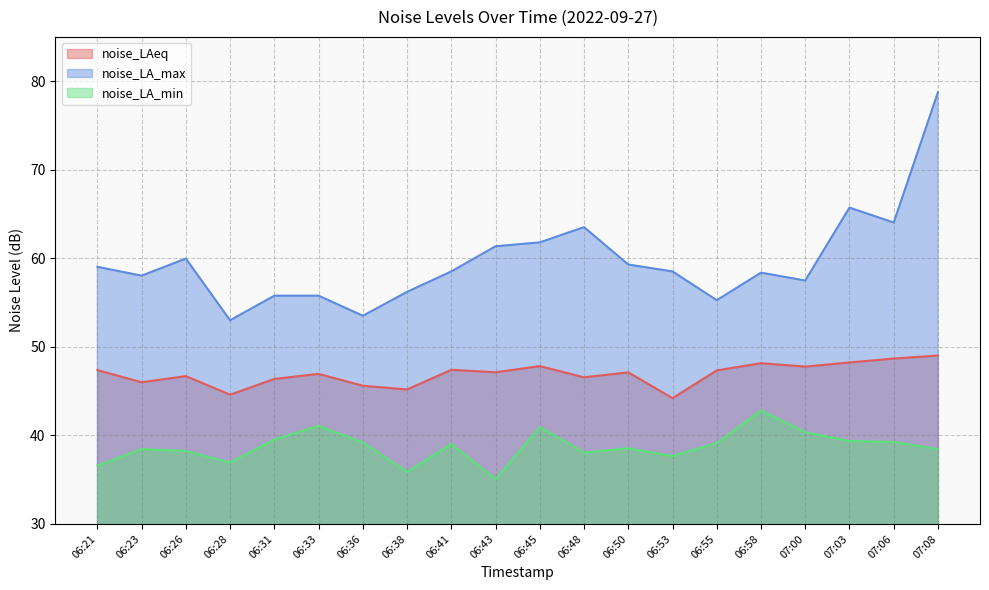

What is the minimum value for noise_LA_min?

35.1